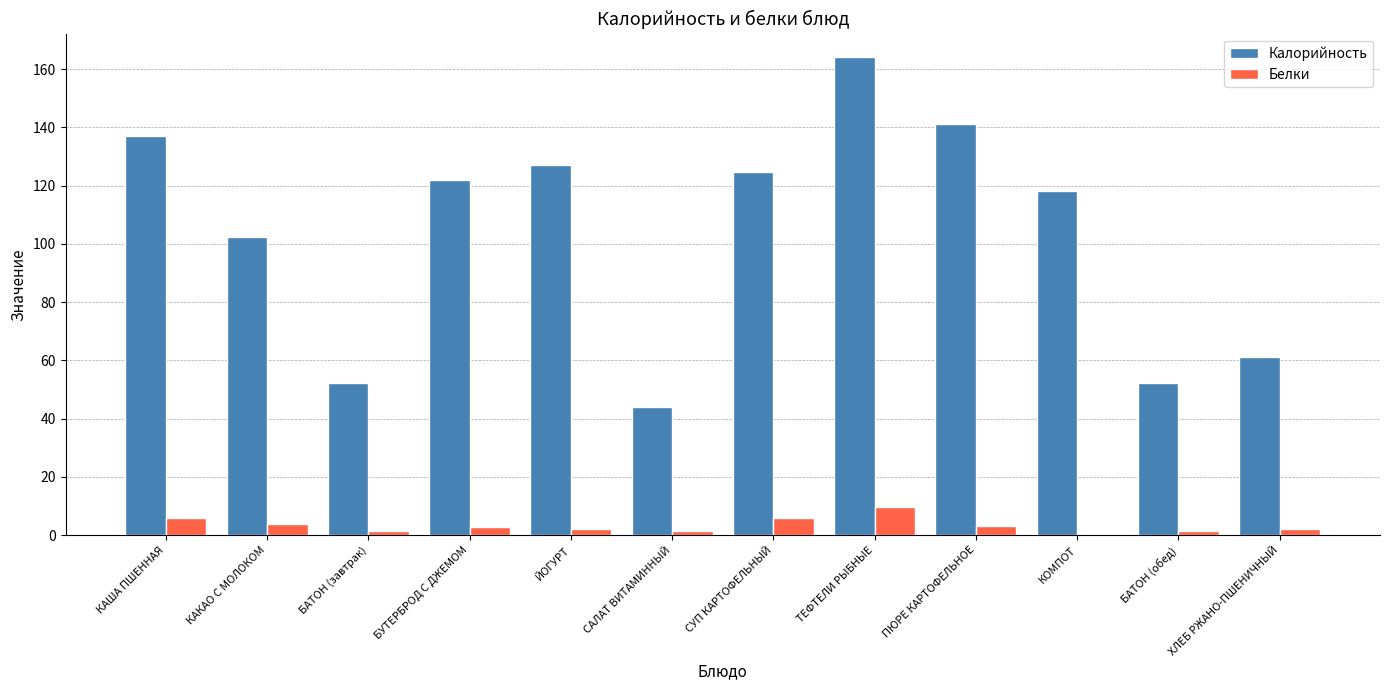

What is the sum of the Калорийность values at ТЕФТЕЛИ РЫБНЫЕ and КАША ПШЕННАЯ?

301.0